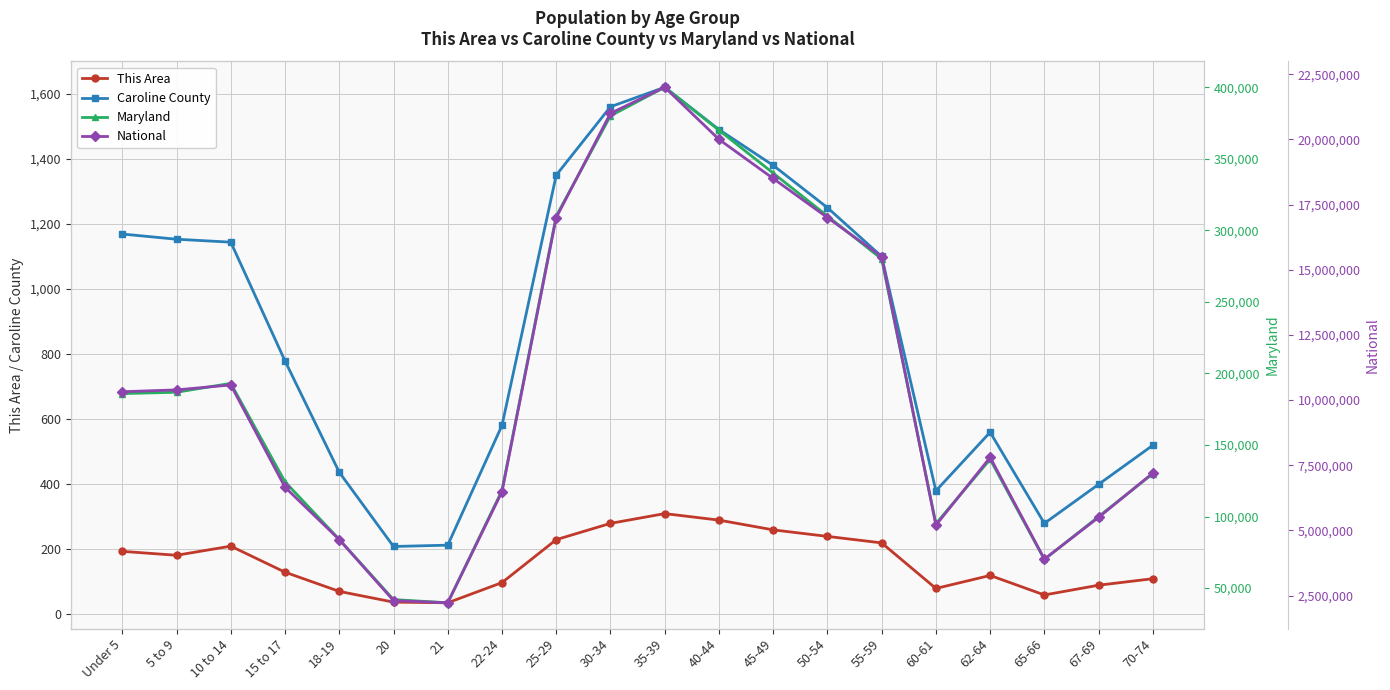

What position from the right is 5 to 9?

19